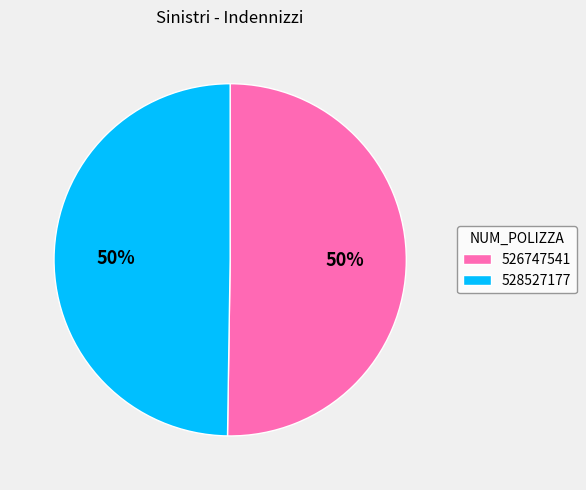

The 526747541 slice represents 50% of the pie. True or false?

True